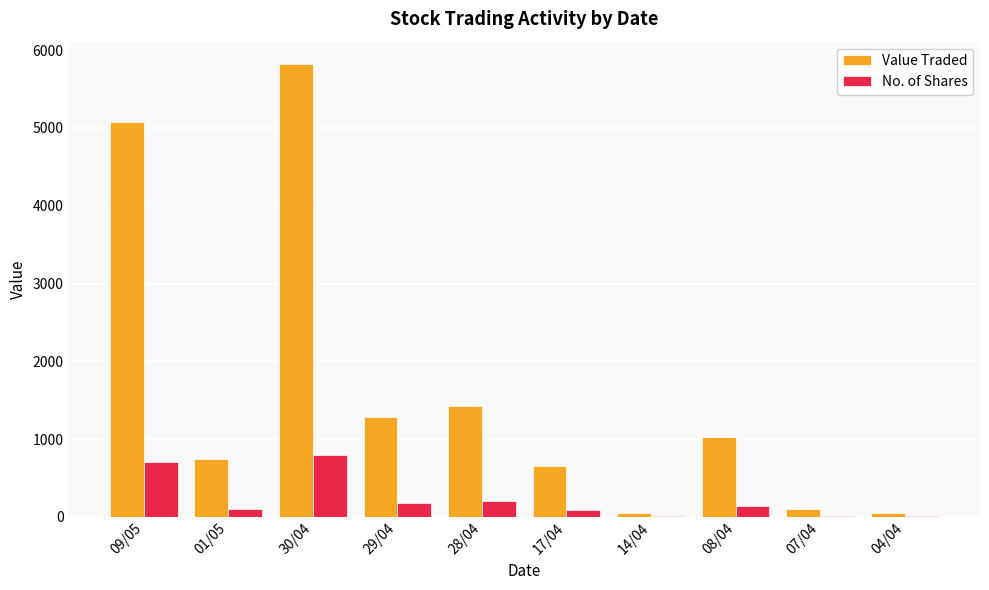

What is the highest value of the No. of Shares series?

800